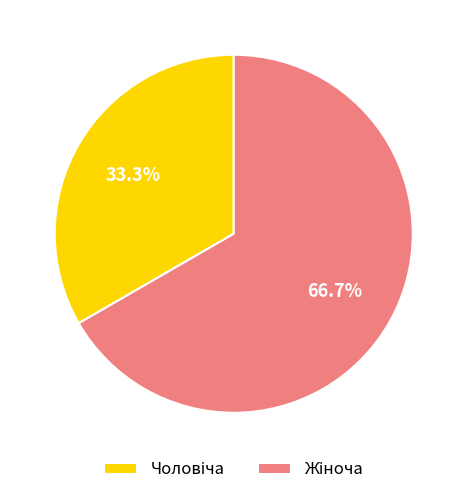

Is there any slice that represents more than half of the pie?

Yes